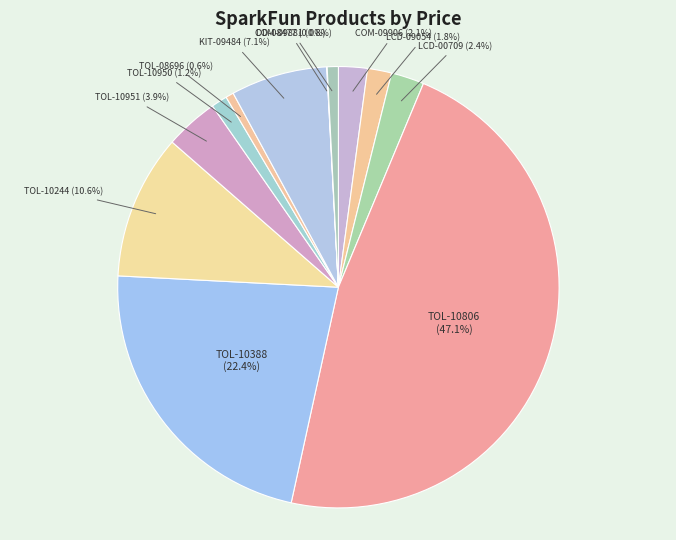

Does any single category account for the majority?

No